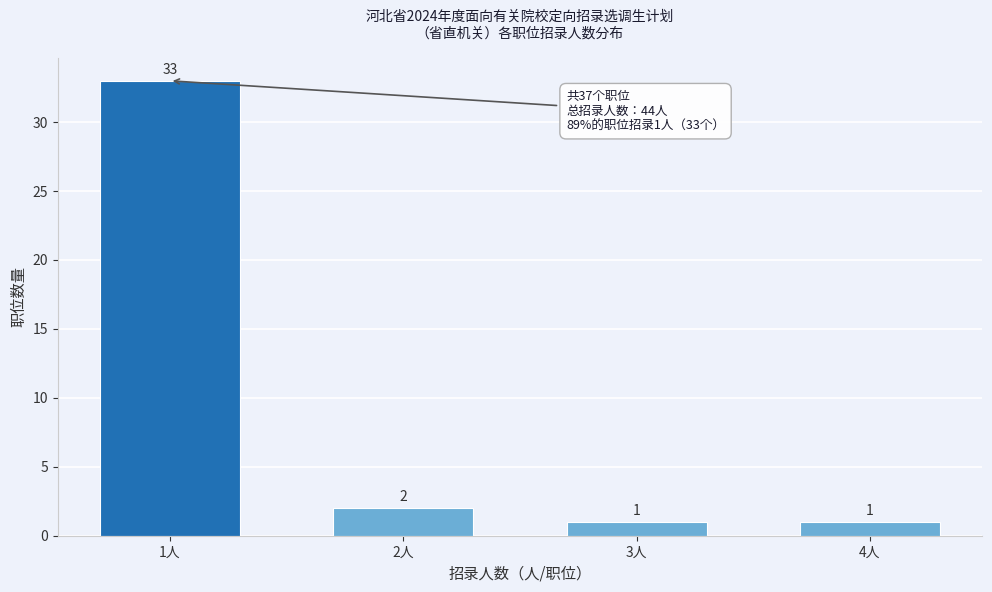

Reading right to left, transcribe all the data shown in this chart.

4人=1	3人=1	2人=2	1人=33